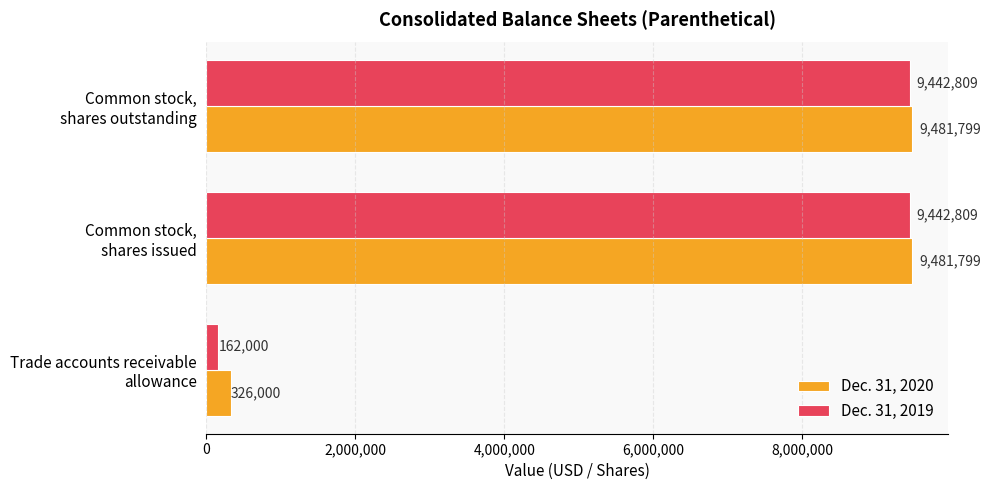

How many values in the Dec. 31, 2020 series are below 9481799?

1